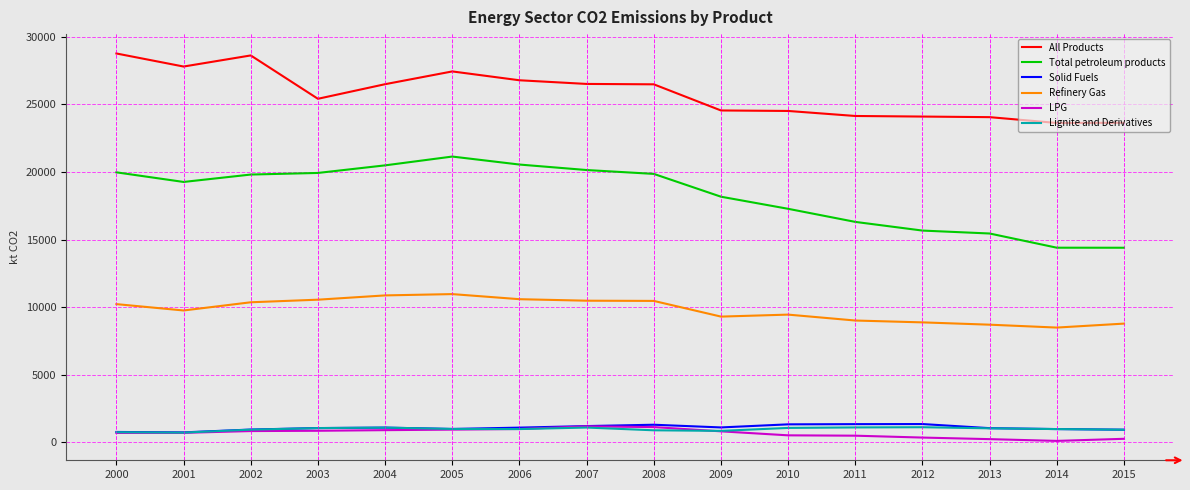

Count the number of data series in this chart.

6